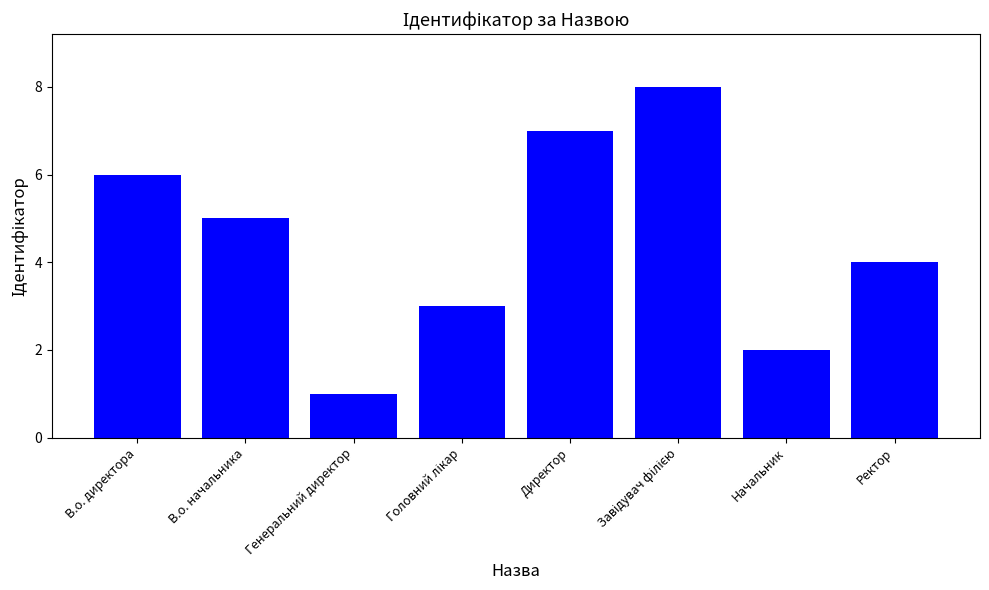

Reading left to right, list all the values displayed in this chart.

6	5	1	3	7	8	2	4